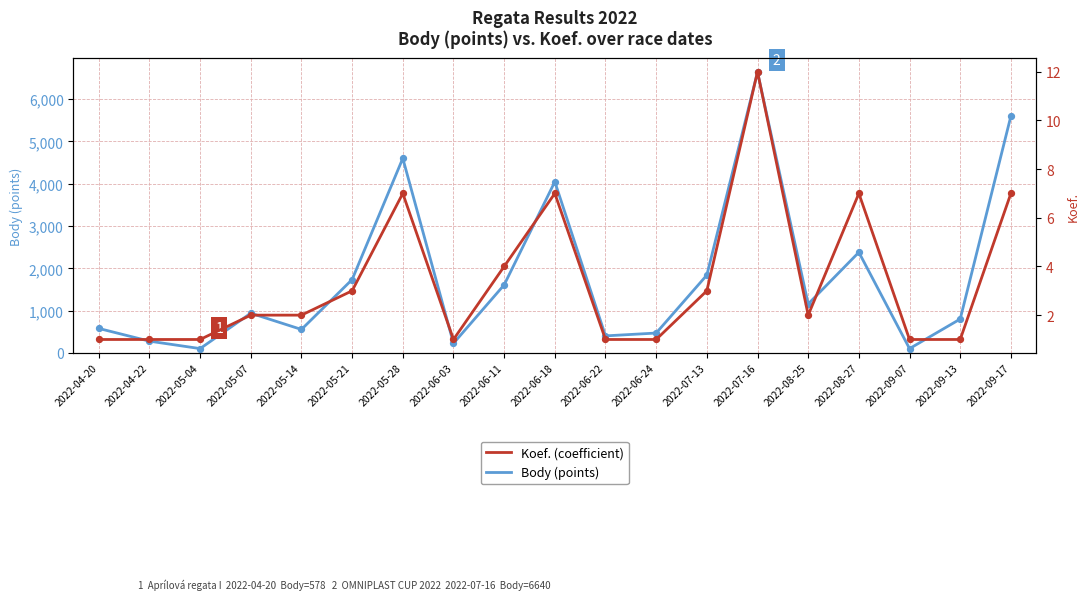

Which series contains the highest Y value?

Body